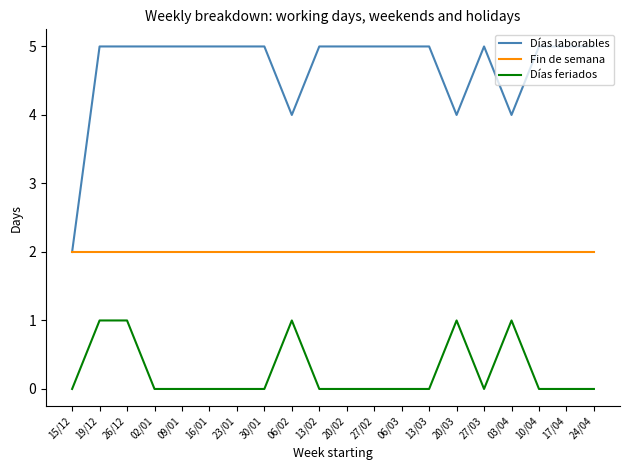

The value of Fin de semana at 20/02 is 3. True or false?

False